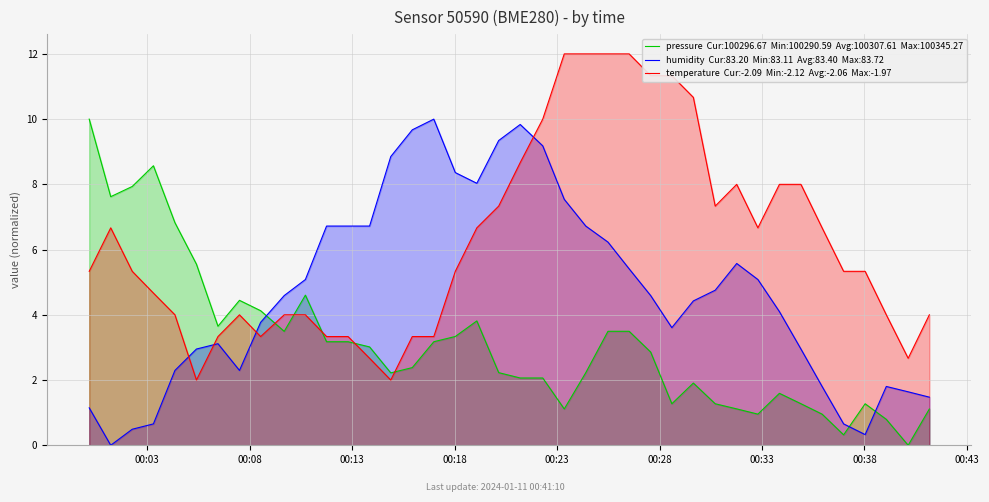

What is the maximum value shown in the chart?

12.0